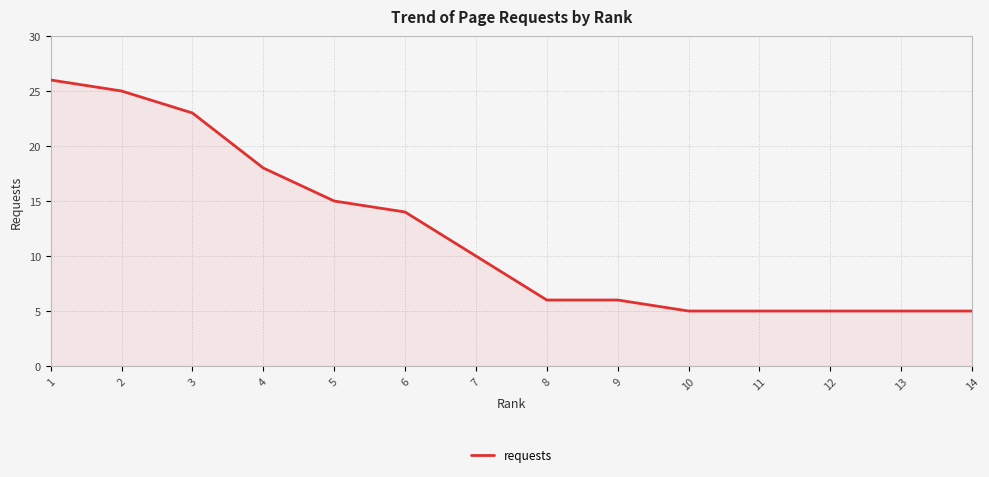

Approximately how many times larger is the value at 7 compared to 9?

1.7